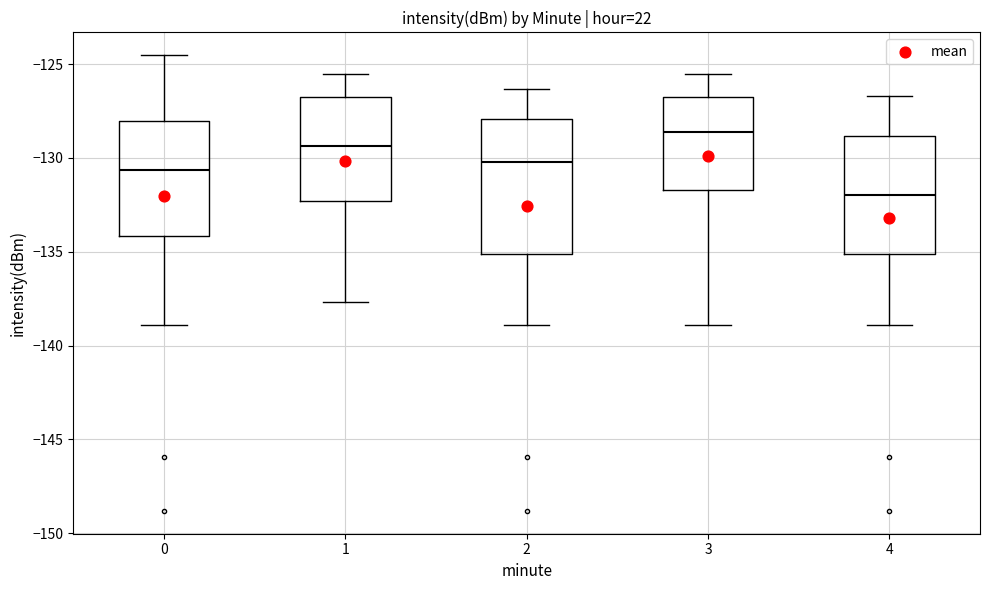

Where does the median line of the box at x = 3 sit on the y-axis? The values are not printed on the chart, so give them approximately, as read against the axis.

-128.5